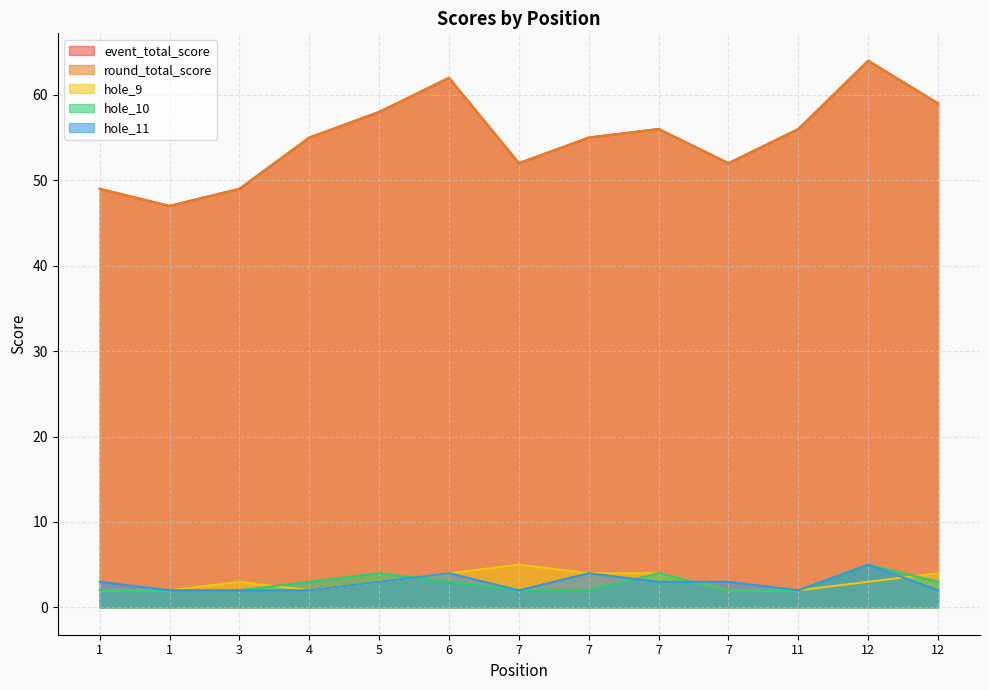

Where is hole_9 nearest to the value 3?

3